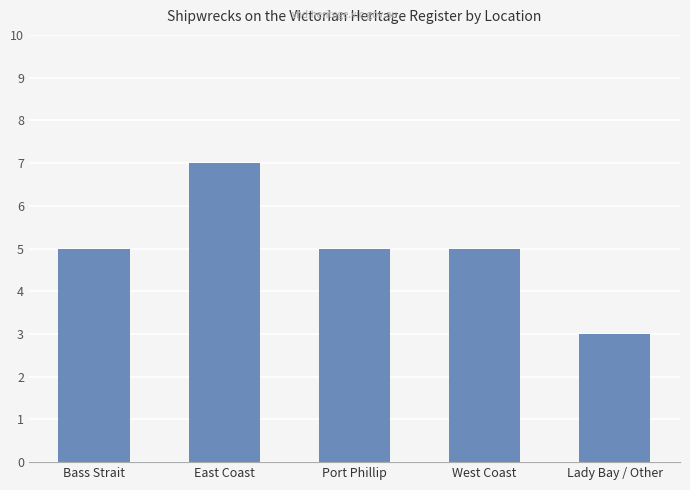

What is the change in value from East Coast to Lady Bay / Other?

-4